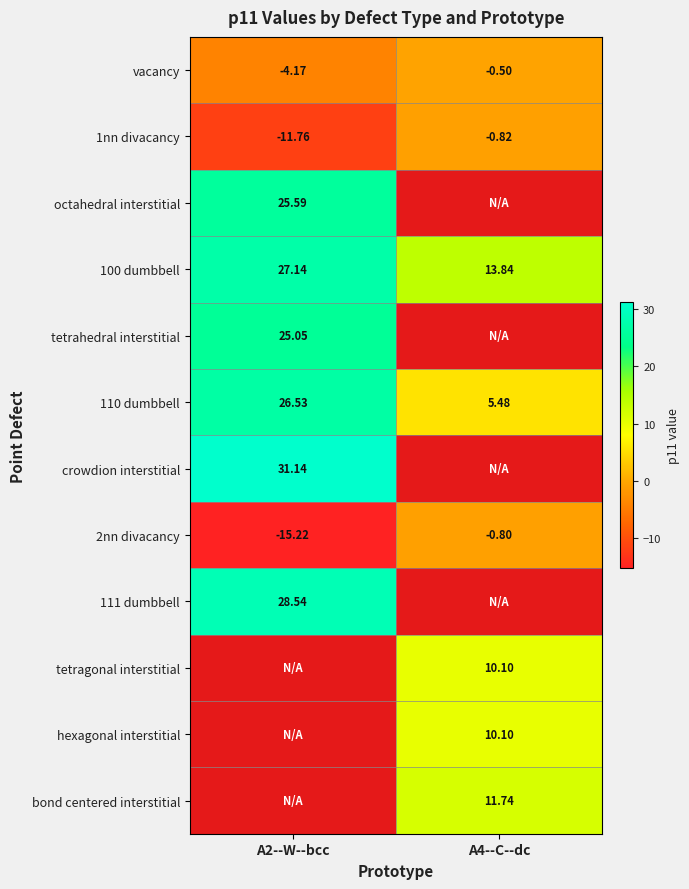

How many data points in 110 dumbbell are less than 26?

1